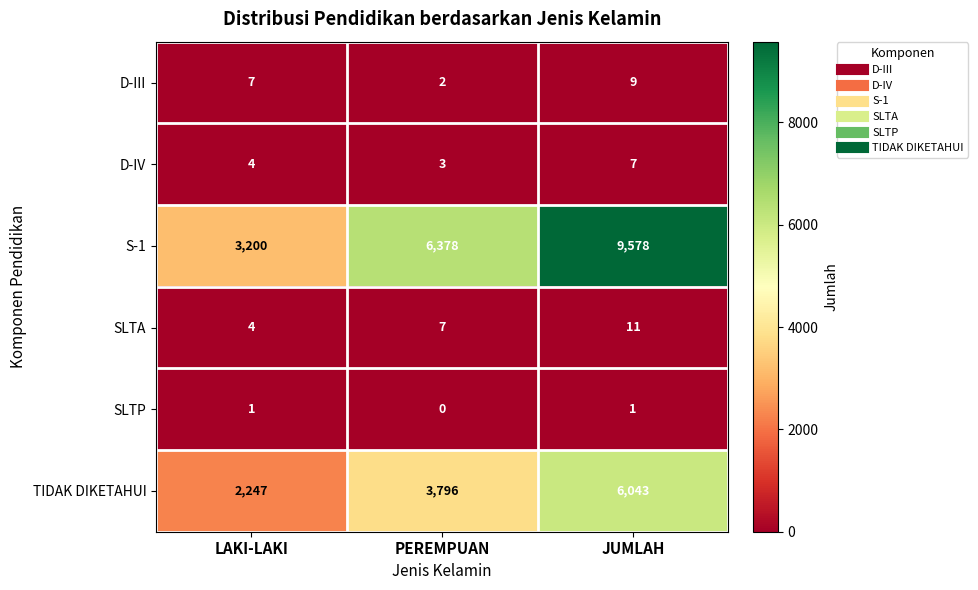

Which series has the largest range (max minus min)?

S-1